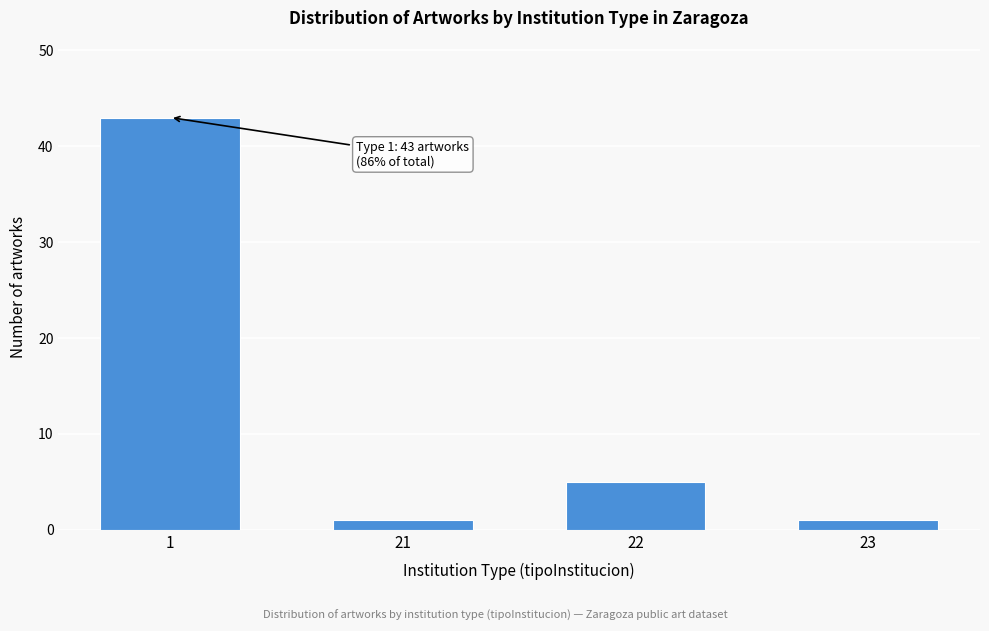

Reading left to right, transcribe all the data shown in this chart.

43	1	5	1